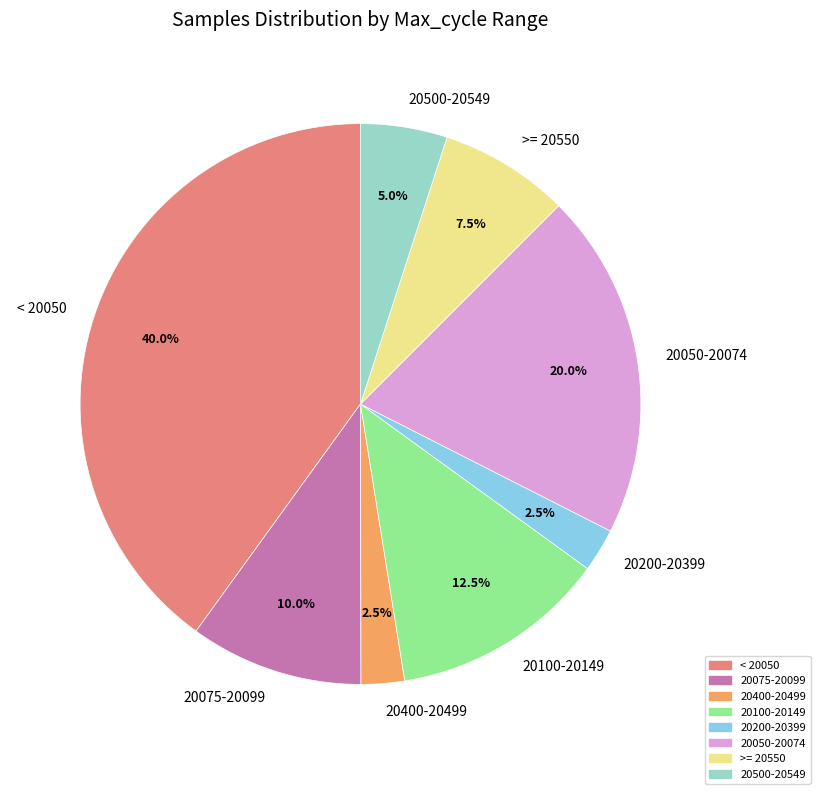

What is the largest slice in the pie chart?

< 20050